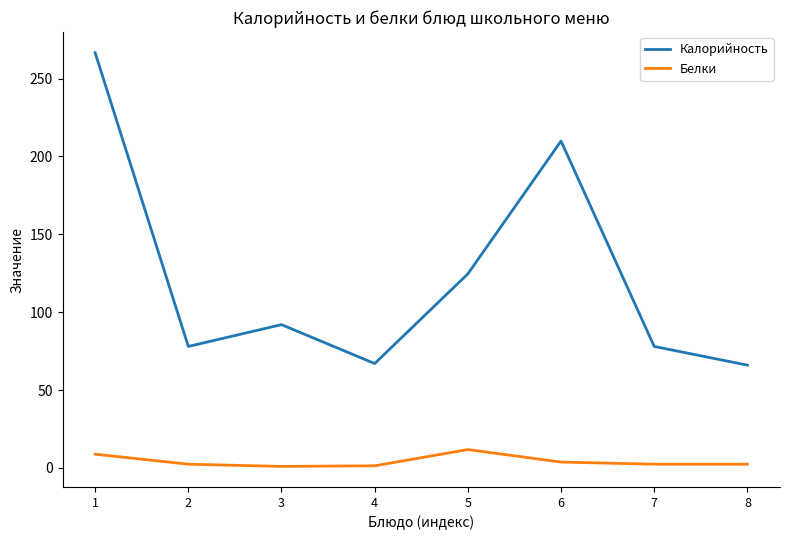

Rank the series at 6 from lowest to highest value.

Белки, Калорийность